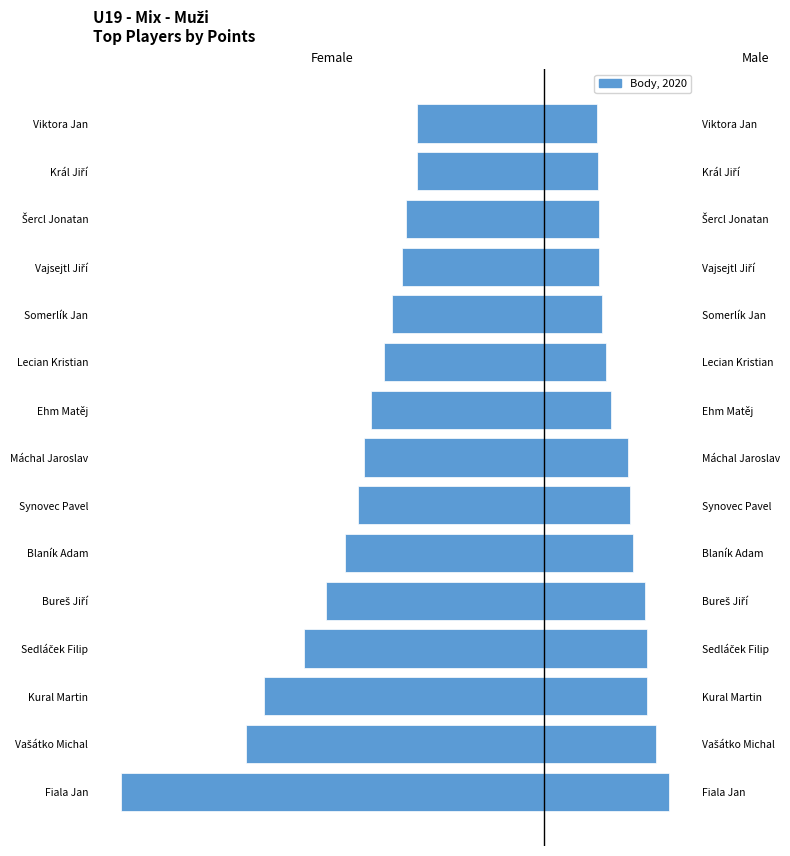

The Female series shows -3314 at Vašátko Michal. True or false?

False